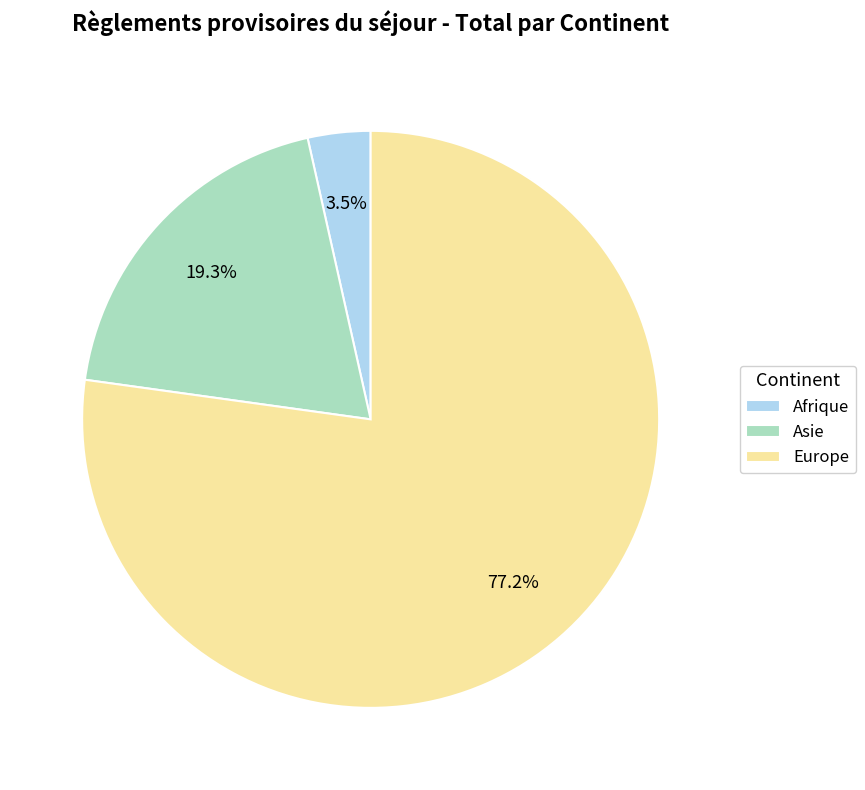

What percentage is the Europe slice, to the nearest percent?

77%